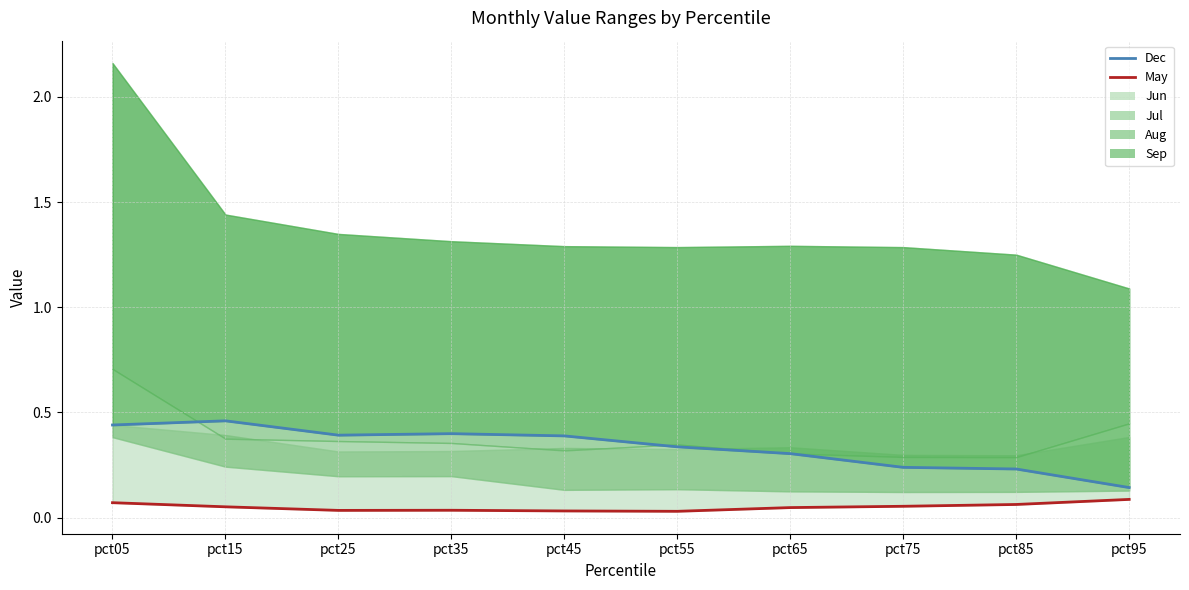

Which has a higher value, pct75 or pct85?

pct75